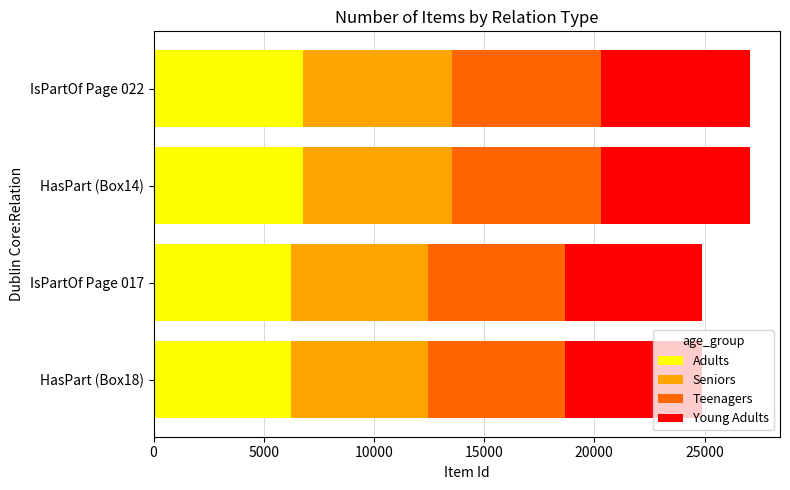

What is the sum of all Adults values?

25967